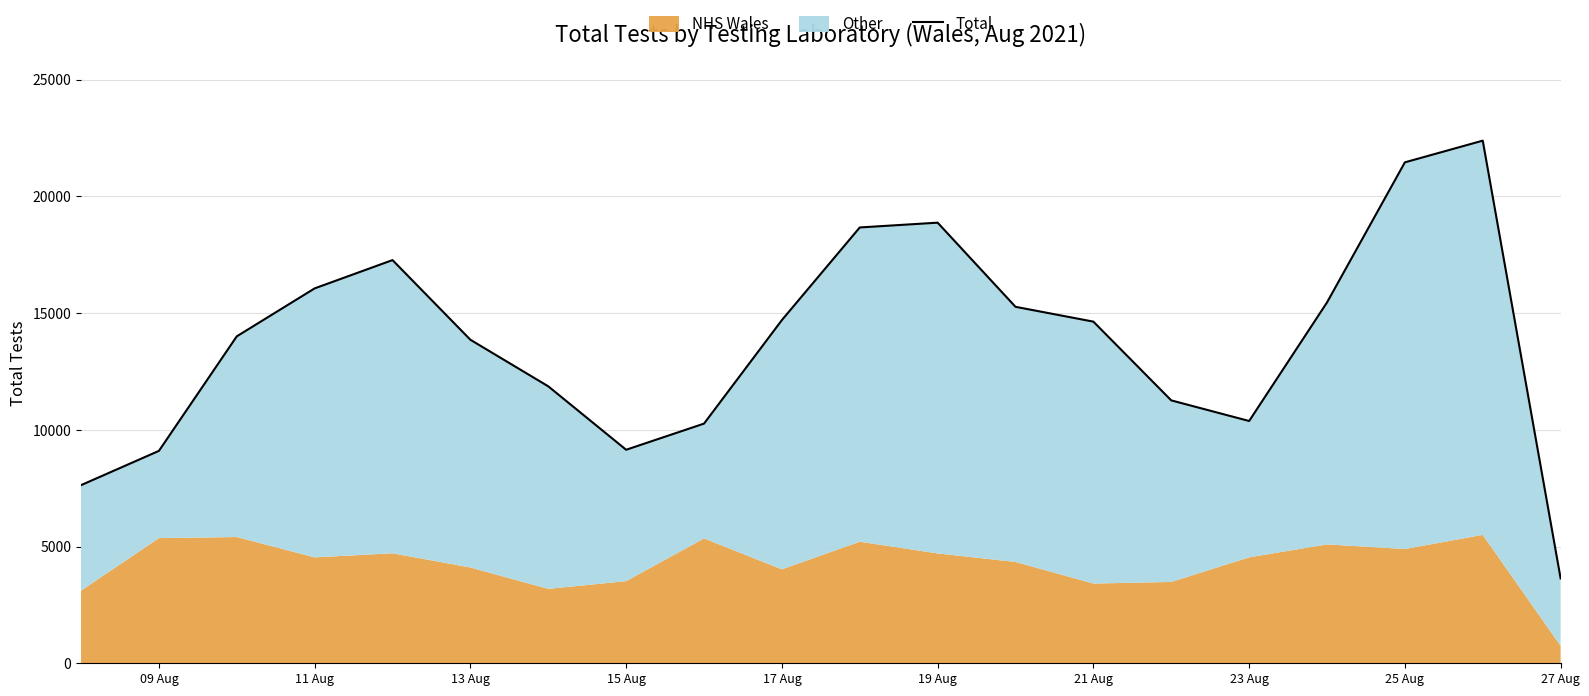

What is the minimum value shown in the chart?

3636